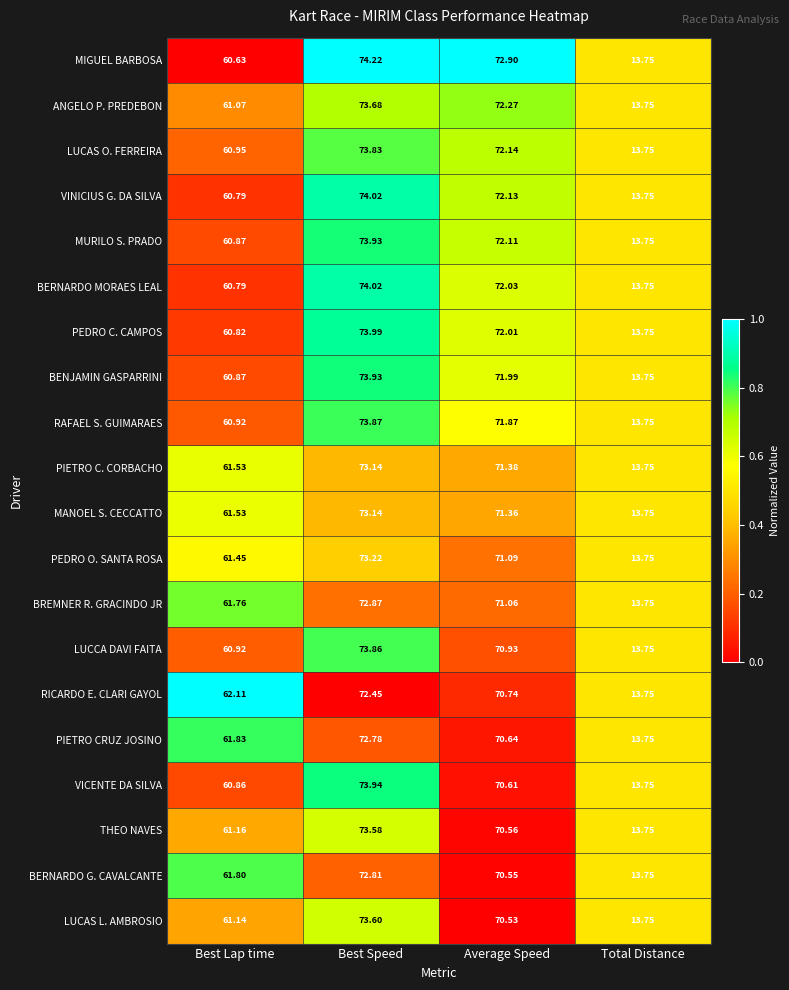

At which category does the chart reach its minimum across all series?

Total Distance